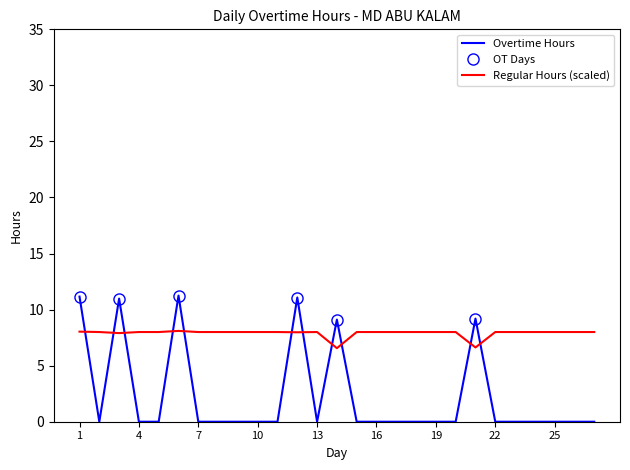

What is the sum of all values?

62.8